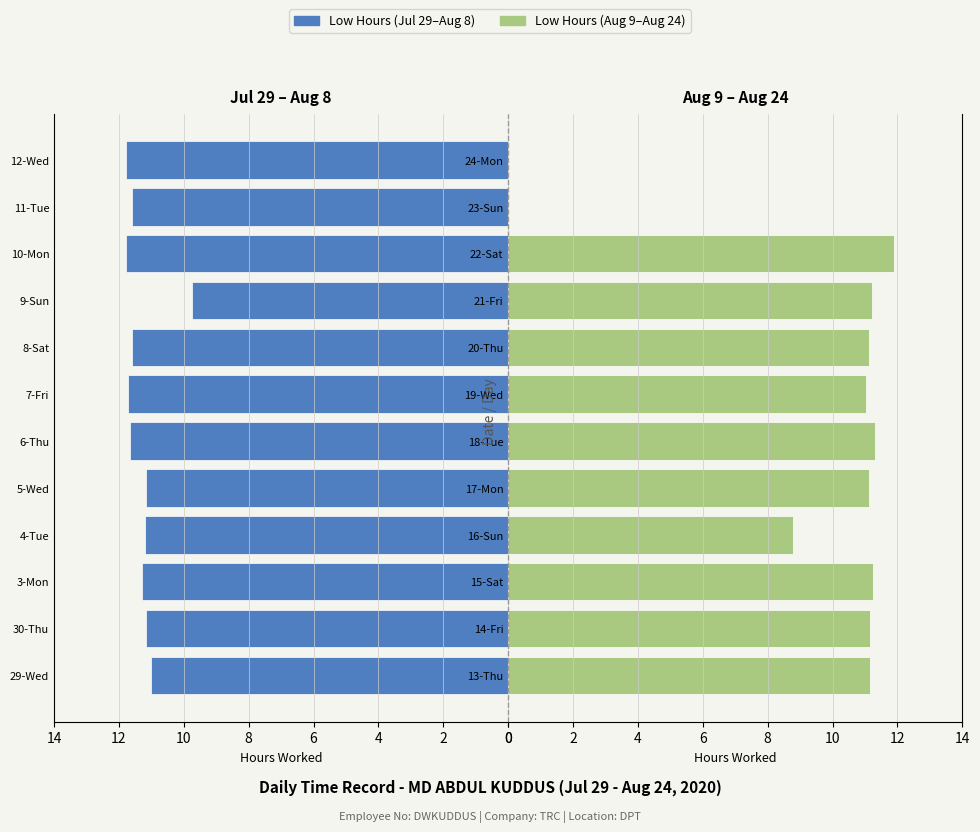

What is the difference between the maximum and minimum values in the Low (Aug 9 - Aug 24) series?

11.9